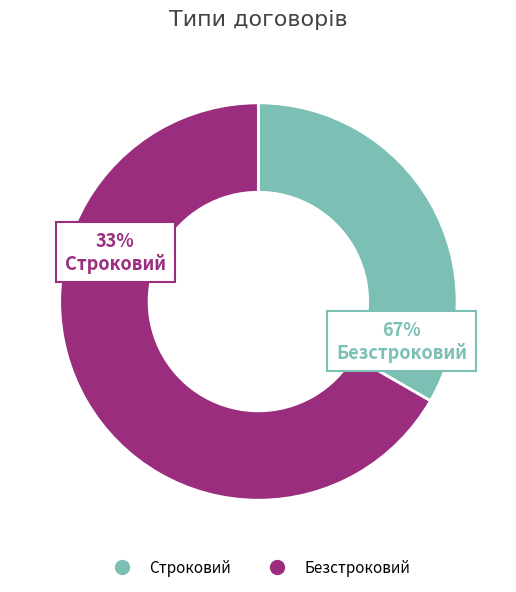

To the nearest percent, what is the difference between the largest and smallest slice percentages?

33%